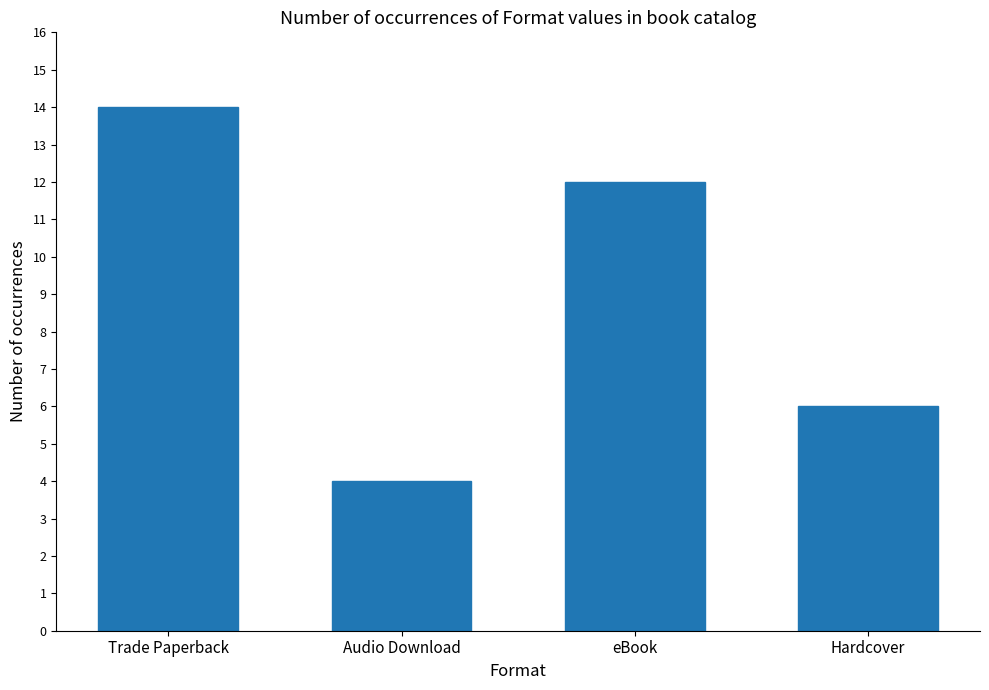

Approximately how many times larger is the value at Hardcover compared to eBook?

0.5